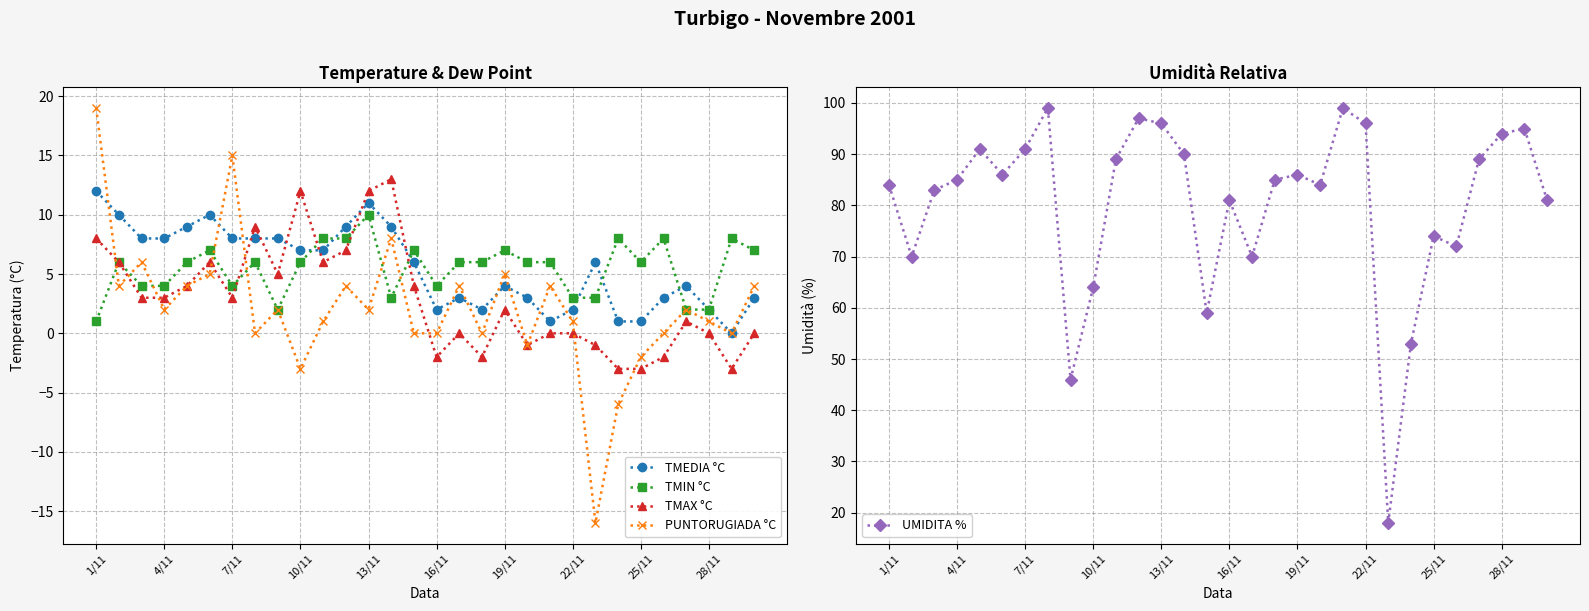

How many values in the PUNTORUGIADA °C series exceed 2?

12